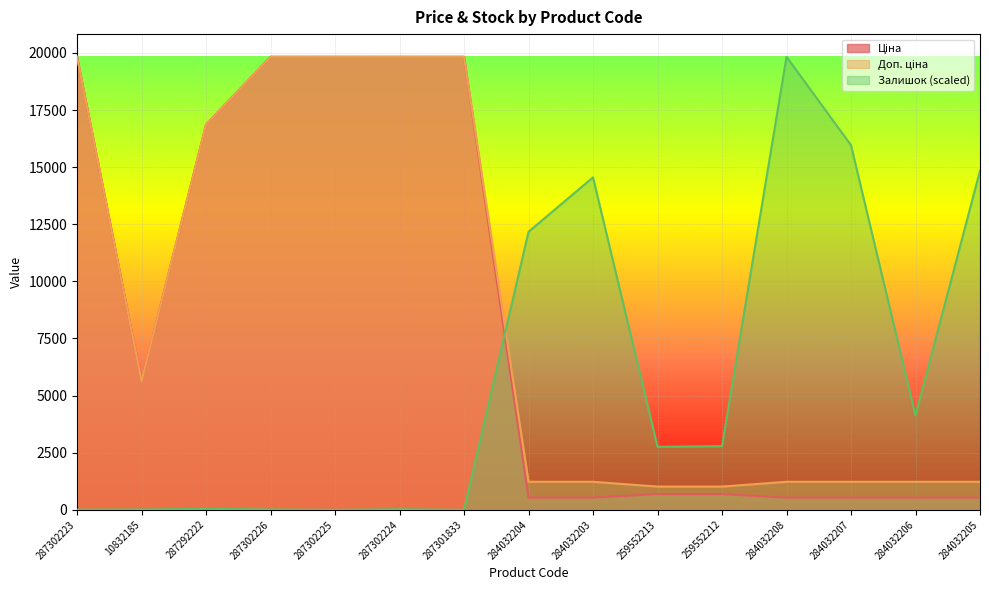

List the series in order of their peak value, lowest first.

Ціна, Доп. ціна, Залишок